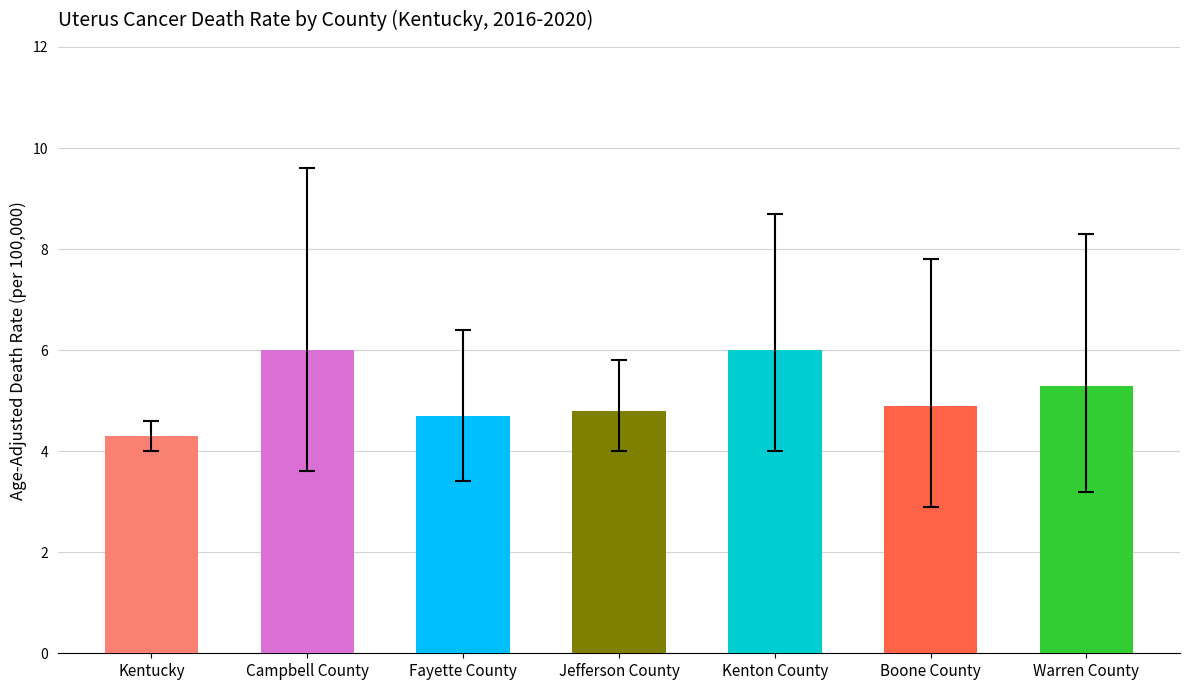

How many groups of bars are there?

7